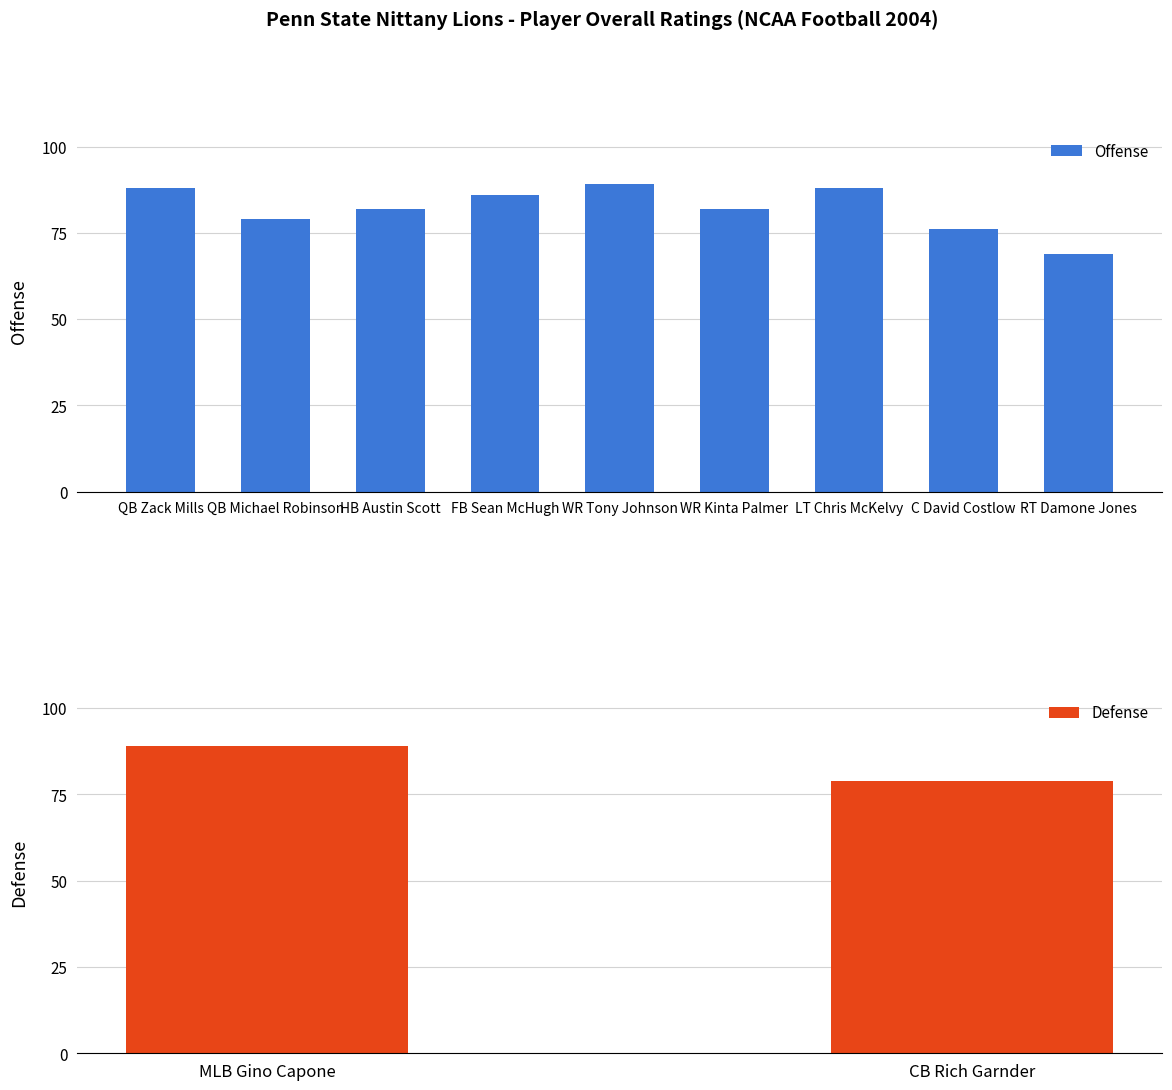

Is it true that the value at HB Austin Scott is 54?

False